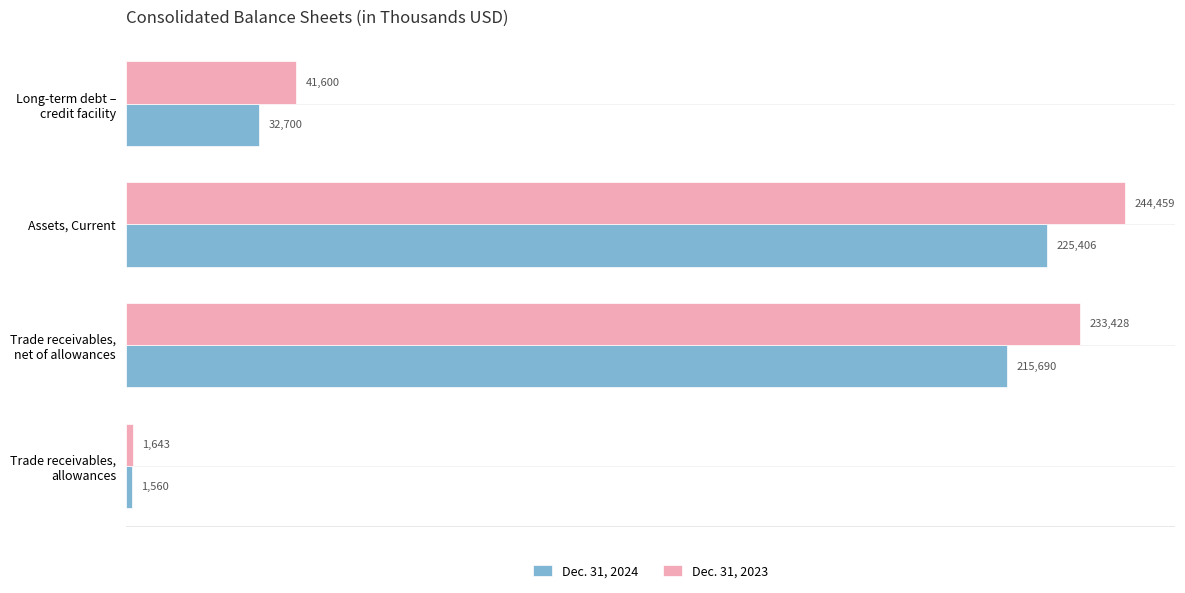

What is the difference between the second highest and second lowest values in the Dec. 31, 2023 series?

191828